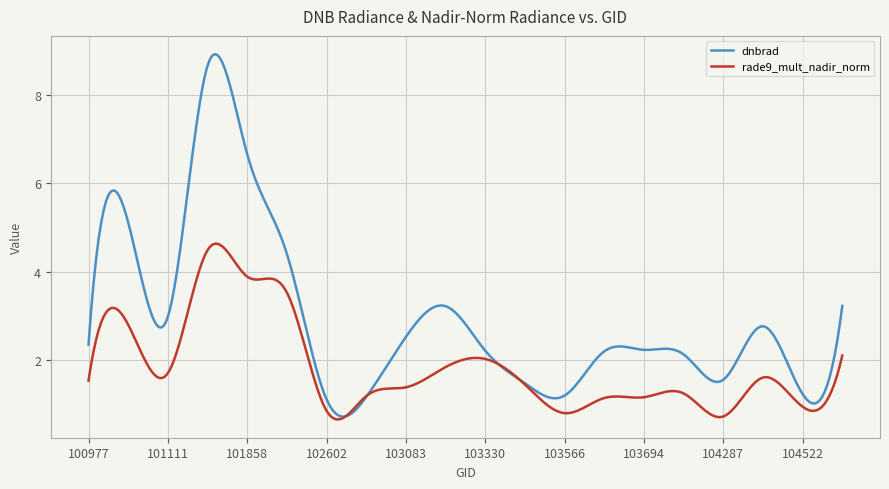

Which series has the largest range (max minus min)?

dnbrad